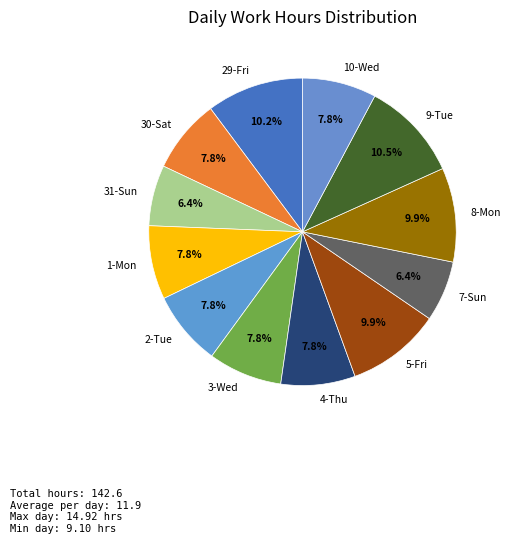

Between 1-Mon and 7-Sun, which is larger?

1-Mon